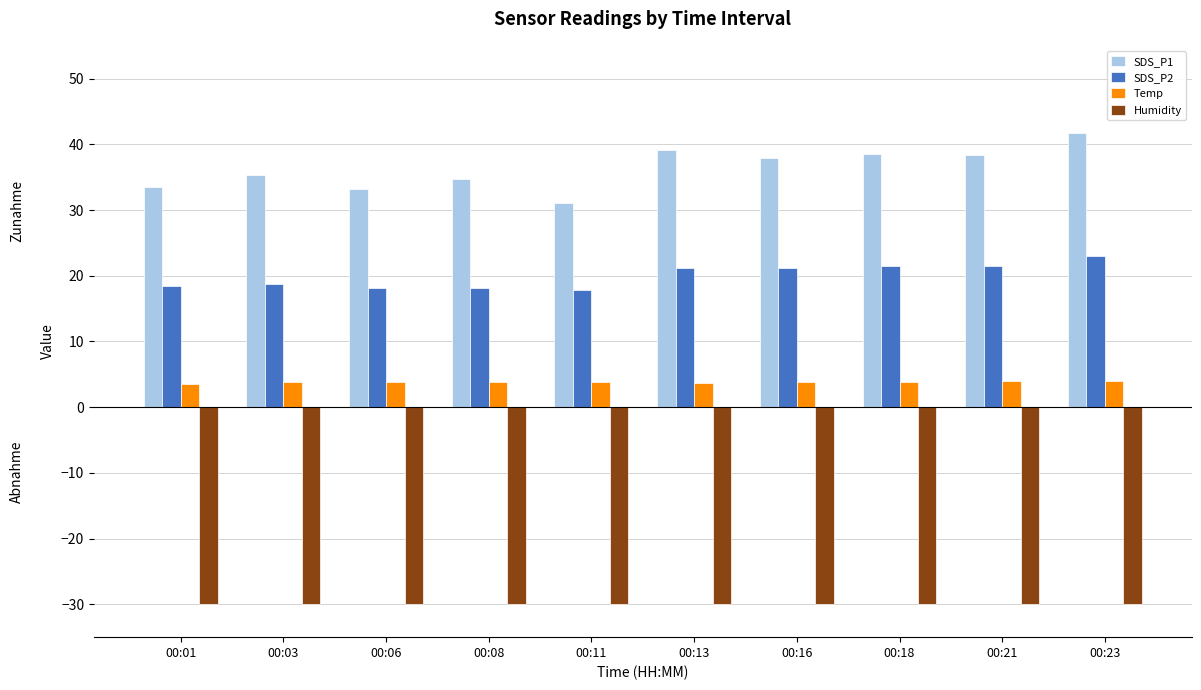

List the series in order of their overall mean, highest first.

SDS_P1, SDS_P2, Temp, Humidity